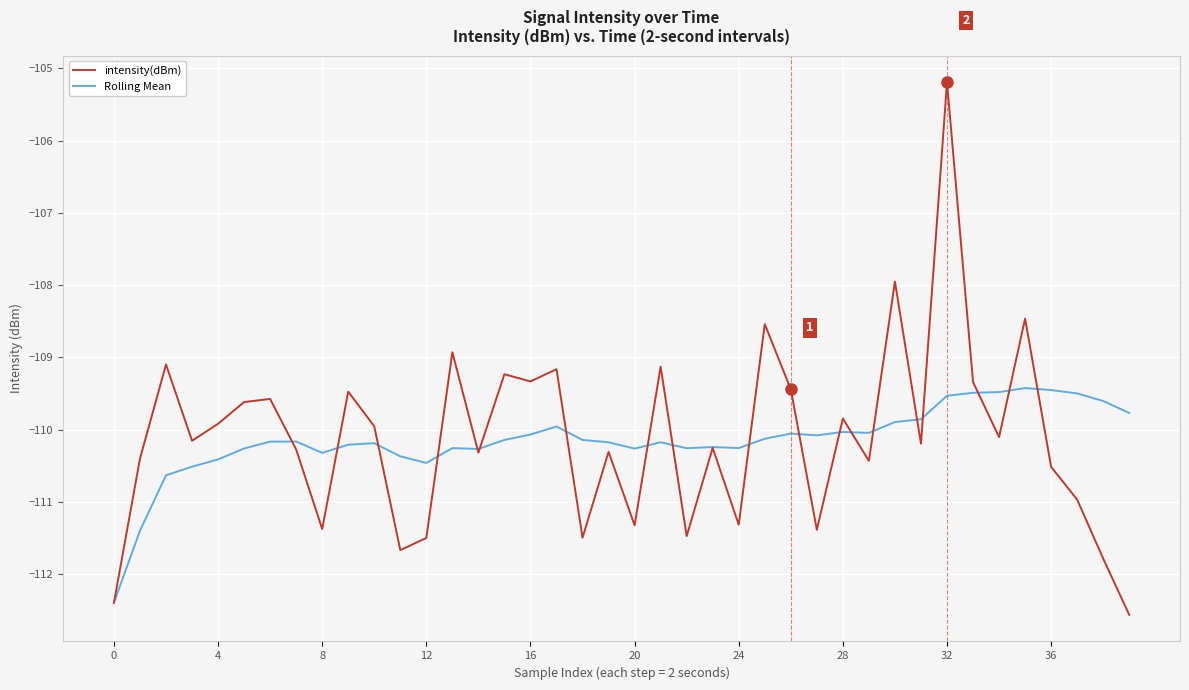

What are all the series names shown in the legend?

intensity(dBm), Rolling Mean